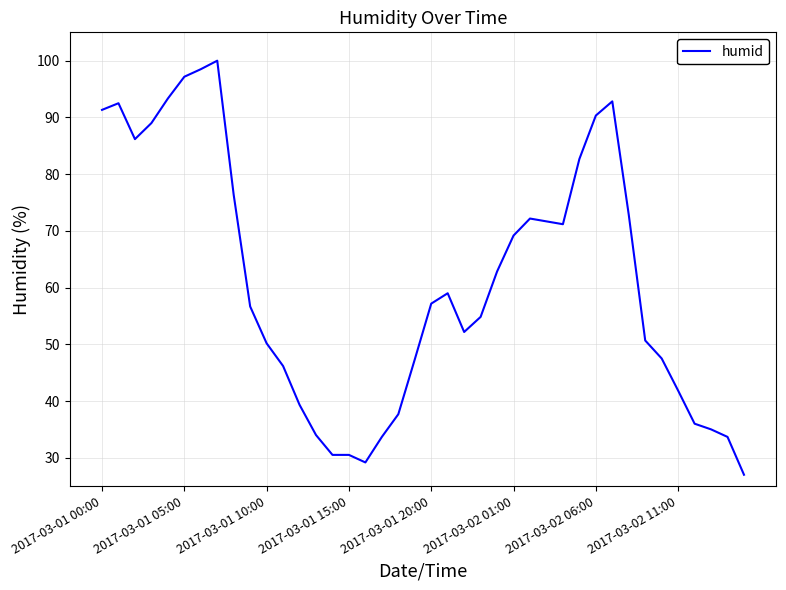

What is the minimum value shown in the chart?

27.0